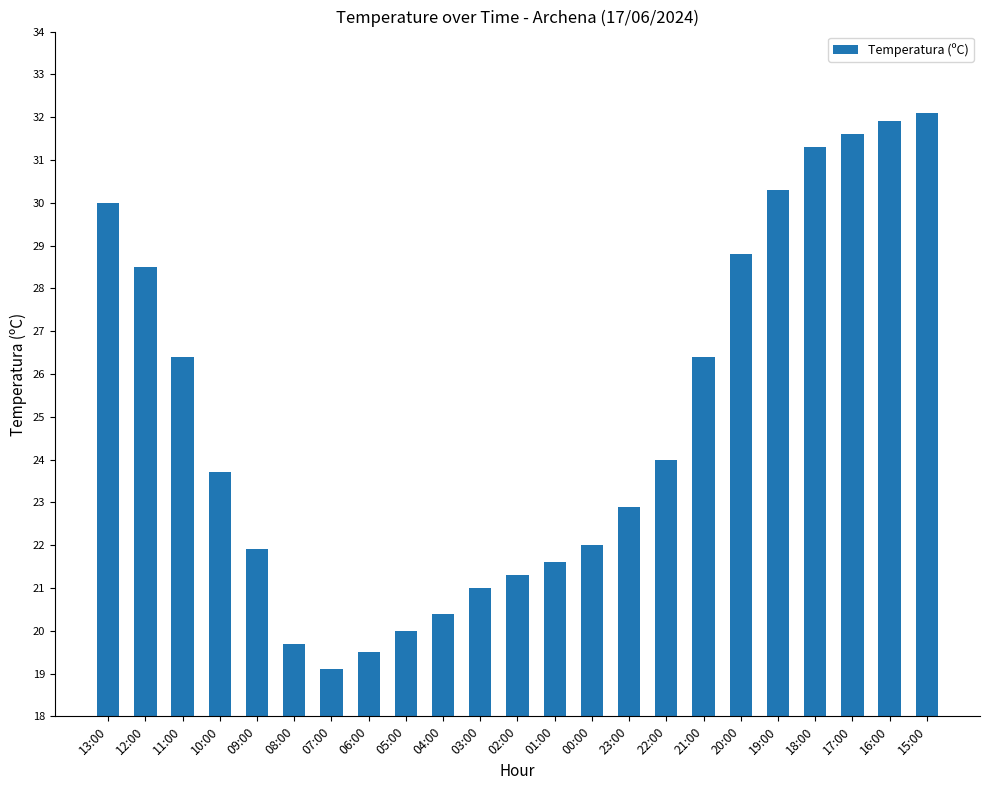

The value at 15:00 is 46.7. True or false?

False